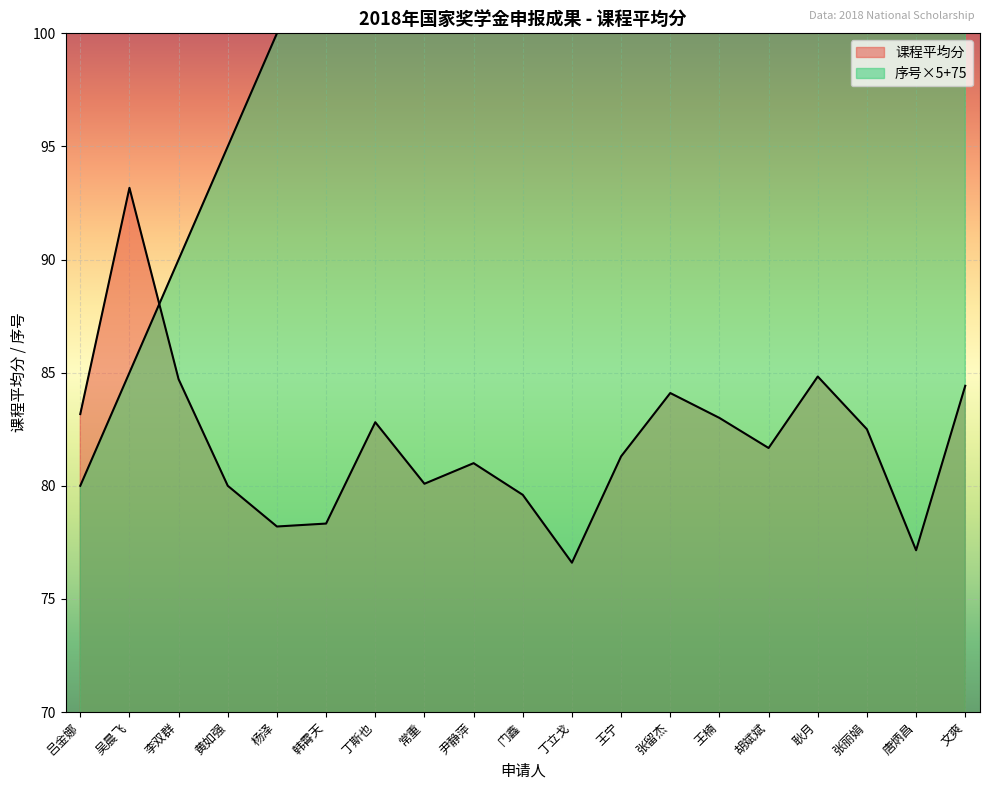

How many intersections are there between 课程平均分 and 序号?

1